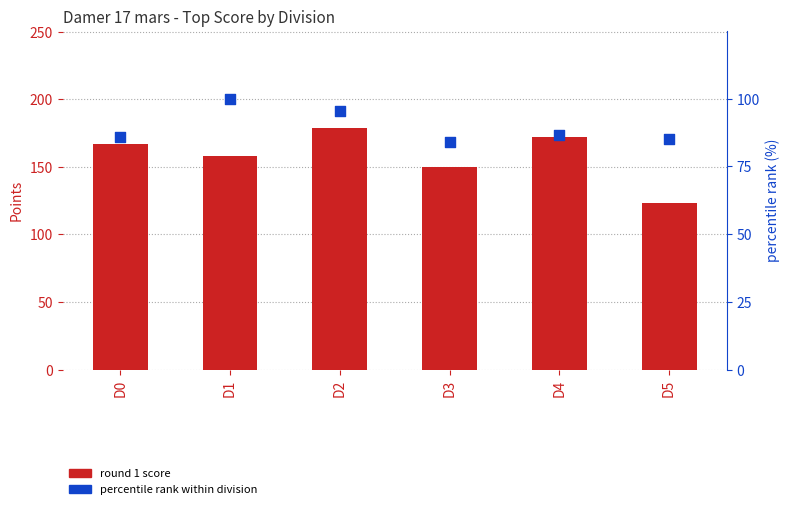

Which series has the largest total across all categories?

Round 1 score